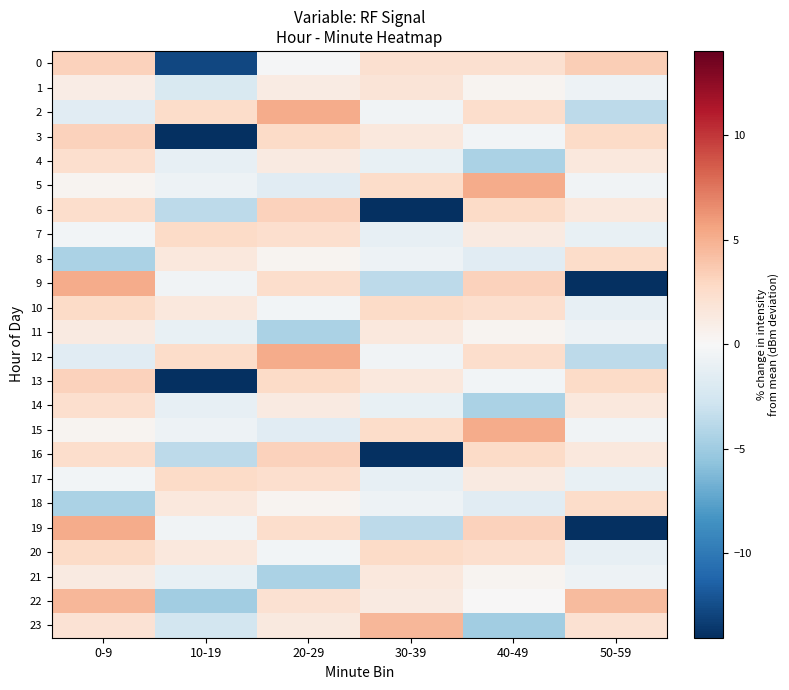

Reading left to right, what are all the values shown in this chart?

0: 0-9=3.2	10-19=-12.7	20-29=-0.1	30-39=2.3	40-49=2.2	50-59=3.5
1: 0-9=1.1	10-19=-2.2	20-29=1.2	30-39=1.8	40-49=0.3	50-59=-0.7
2: 0-9=-1.6	10-19=2.6	20-29=5.2	30-39=-0.5	40-49=2.5	50-59=-3.7
3: 0-9=3.2	10-19=-14.0	20-29=2.7	30-39=1.5	40-49=-0.4	50-59=2.7
4: 0-9=2.3	10-19=-1.1	20-29=1.3	30-39=-1.1	40-49=-4.4	50-59=1.5
5: 0-9=0.3	10-19=-0.7	20-29=-1.6	30-39=2.6	40-49=5.2	50-59=-0.5
6: 0-9=2.5	10-19=-3.7	20-29=3.2	30-39=-14.0	40-49=2.7	50-59=1.5
7: 0-9=-0.4	10-19=2.7	20-29=2.3	30-39=-1.1	40-49=1.3	50-59=-1.1
8: 0-9=-4.4	10-19=1.5	20-29=0.3	30-39=-0.7	40-49=-1.6	50-59=2.6
9: 0-9=5.2	10-19=-0.5	20-29=2.5	30-39=-3.7	40-49=3.2	50-59=-14.0
10: 0-9=2.7	10-19=1.5	20-29=-0.4	30-39=2.7	40-49=2.3	50-59=-1.1
11: 0-9=1.3	10-19=-1.1	20-29=-4.4	30-39=1.5	40-49=0.3	50-59=-0.7
12: 0-9=-1.6	10-19=2.6	20-29=5.2	30-39=-0.5	40-49=2.5	50-59=-3.7
13: 0-9=3.2	10-19=-14.0	20-29=2.7	30-39=1.5	40-49=-0.4	50-59=2.7
14: 0-9=2.3	10-19=-1.1	20-29=1.3	30-39=-1.1	40-49=-4.4	50-59=1.5
15: 0-9=0.3	10-19=-0.7	20-29=-1.6	30-39=2.6	40-49=5.2	50-59=-0.5
16: 0-9=2.5	10-19=-3.7	20-29=3.2	30-39=-14.0	40-49=2.7	50-59=1.5
17: 0-9=-0.4	10-19=2.7	20-29=2.3	30-39=-1.1	40-49=1.3	50-59=-1.1
18: 0-9=-4.4	10-19=1.5	20-29=0.3	30-39=-0.7	40-49=-1.6	50-59=2.6
19: 0-9=5.2	10-19=-0.5	20-29=2.5	30-39=-3.7	40-49=3.2	50-59=-14.0
20: 0-9=2.7	10-19=1.5	20-29=-0.4	30-39=2.7	40-49=2.3	50-59=-1.1
21: 0-9=1.3	10-19=-1.1	20-29=-4.4	30-39=1.5	40-49=0.3	50-59=-0.7
22: 0-9=4.7	10-19=-4.9	20-29=2.2	30-39=1.2	40-49=0.1	50-59=4.5
23: 0-9=2.0	10-19=-2.6	20-29=1.4	30-39=4.7	40-49=-4.9	50-59=2.2